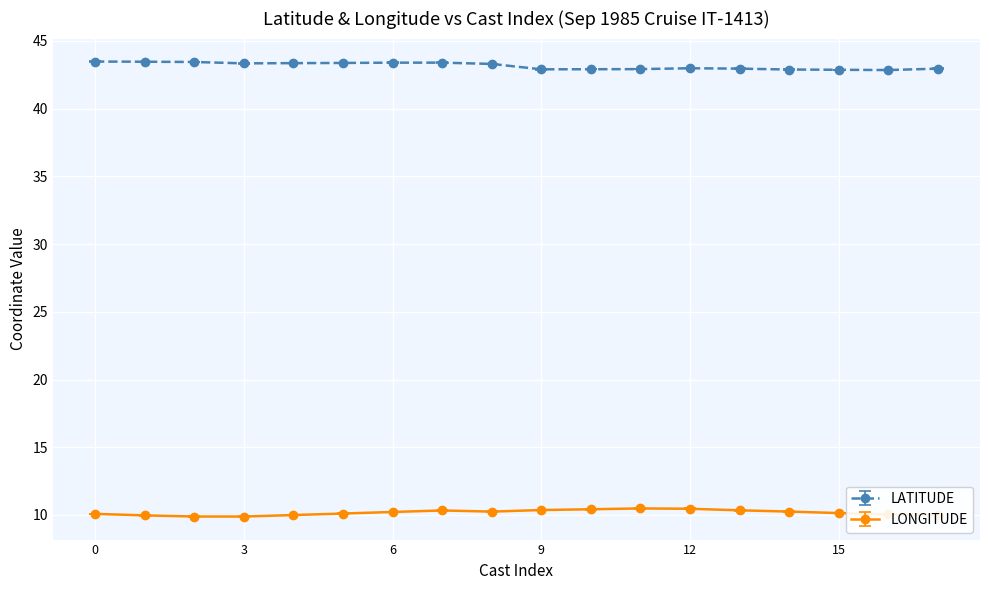

List the series in order of their peak value, lowest first.

LONGITUDE, LATITUDE